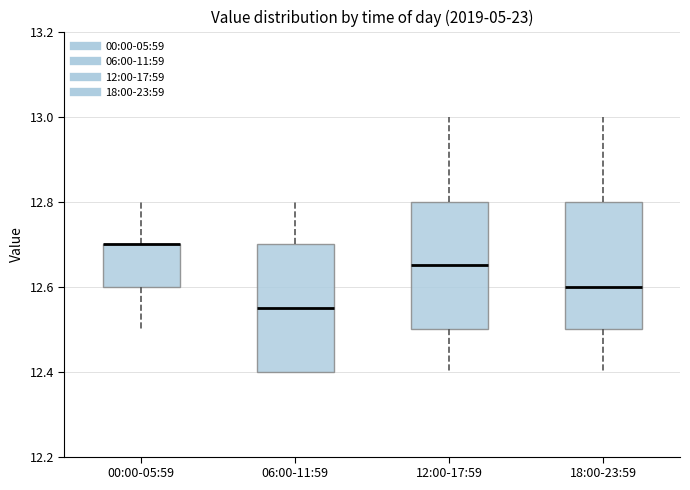

Where does the upper whisker of the box for 06:00-11:59 end on the y-axis? The values are not printed on the chart, so give them approximately, as read against the axis.

12.80